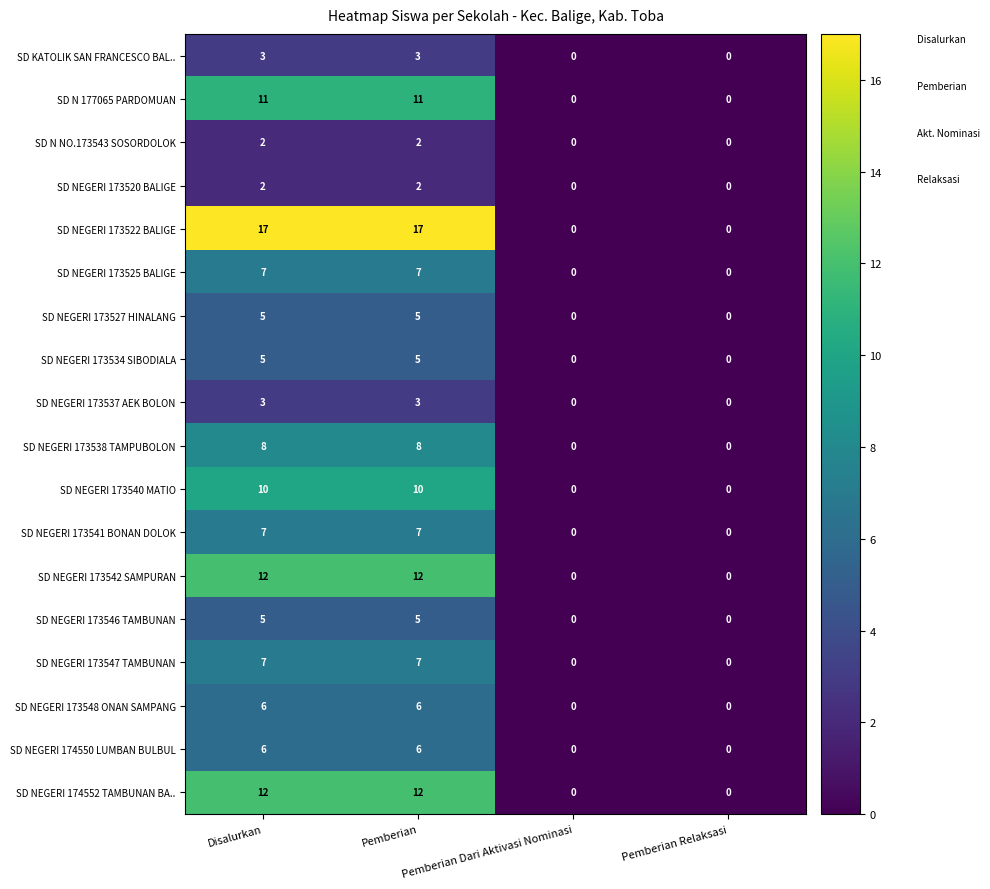

Which series has the largest total across all categories?

SD NEGERI 173522 BALIGE